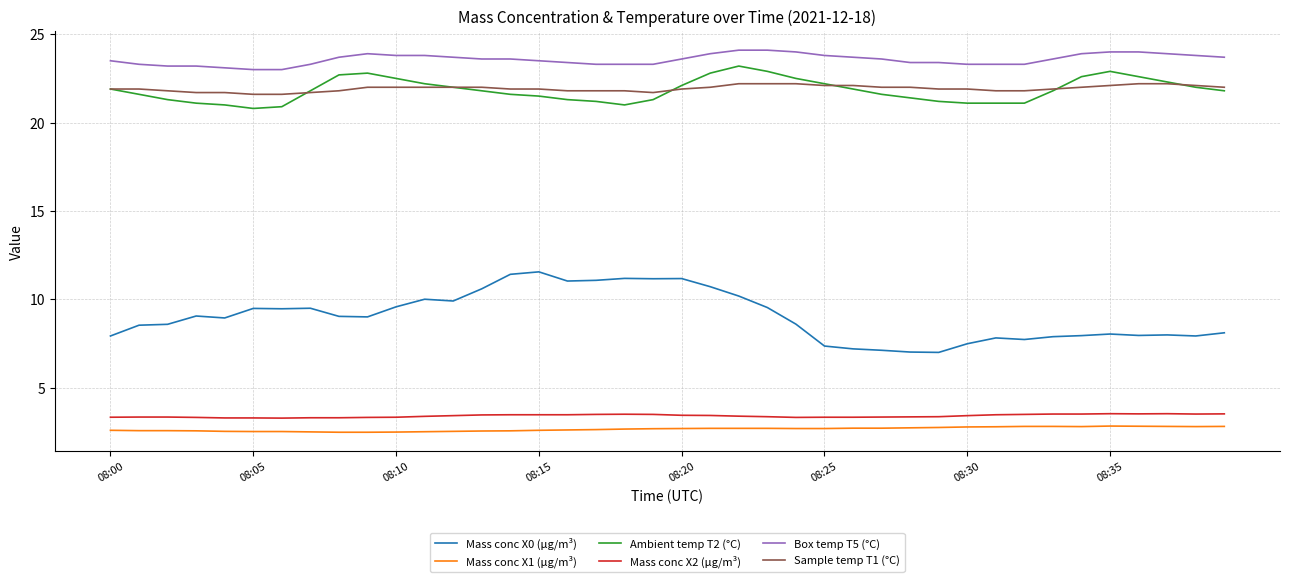

True or false: Ambient temp T2 (°C) and Mass conc X1 (μg/m³) intersect in this chart.

False